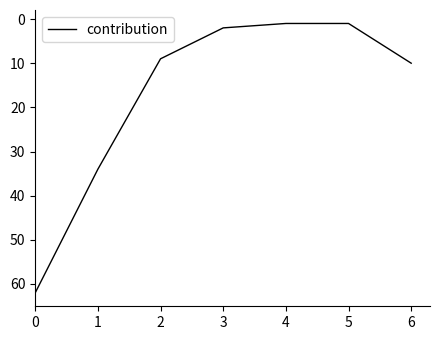

What is the sum of all values?

119